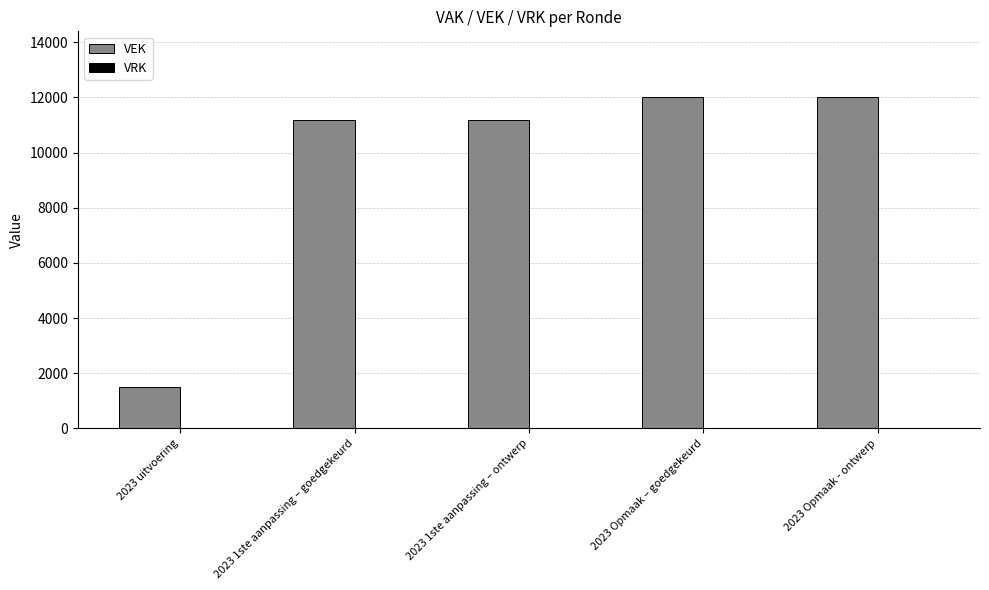

What is the greatest value displayed?

12000